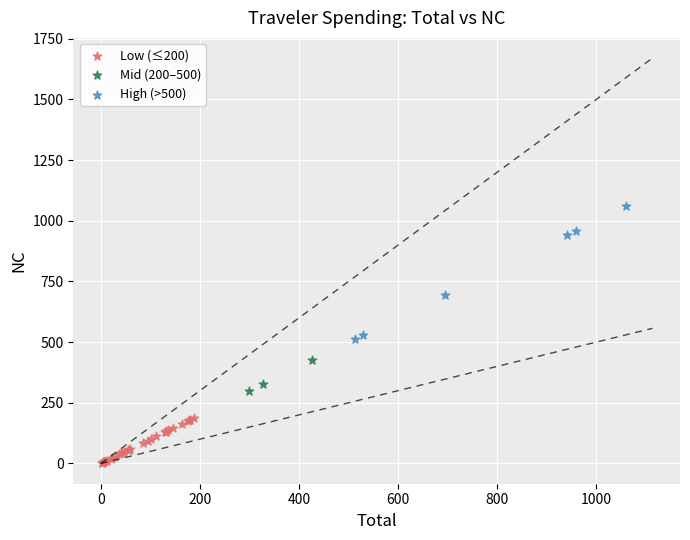

Which series reaches the minimum Y coordinate?

Low (≤200)